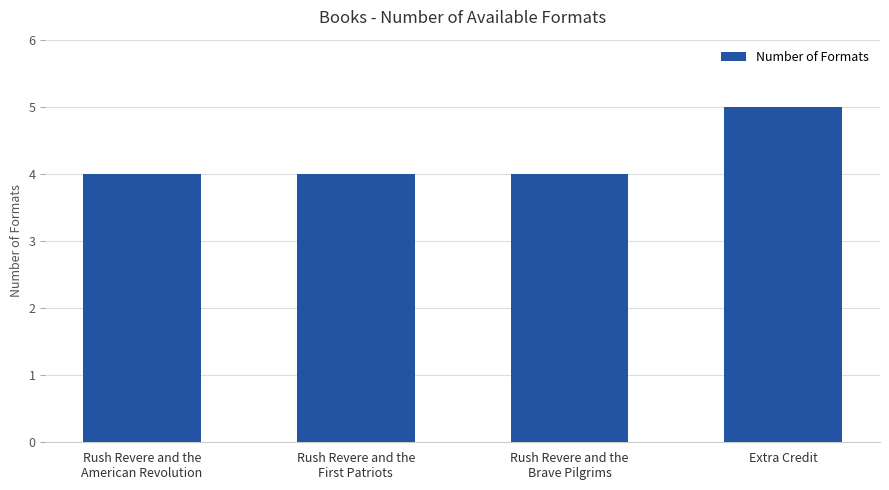

What is the maximum value shown in the chart?

5